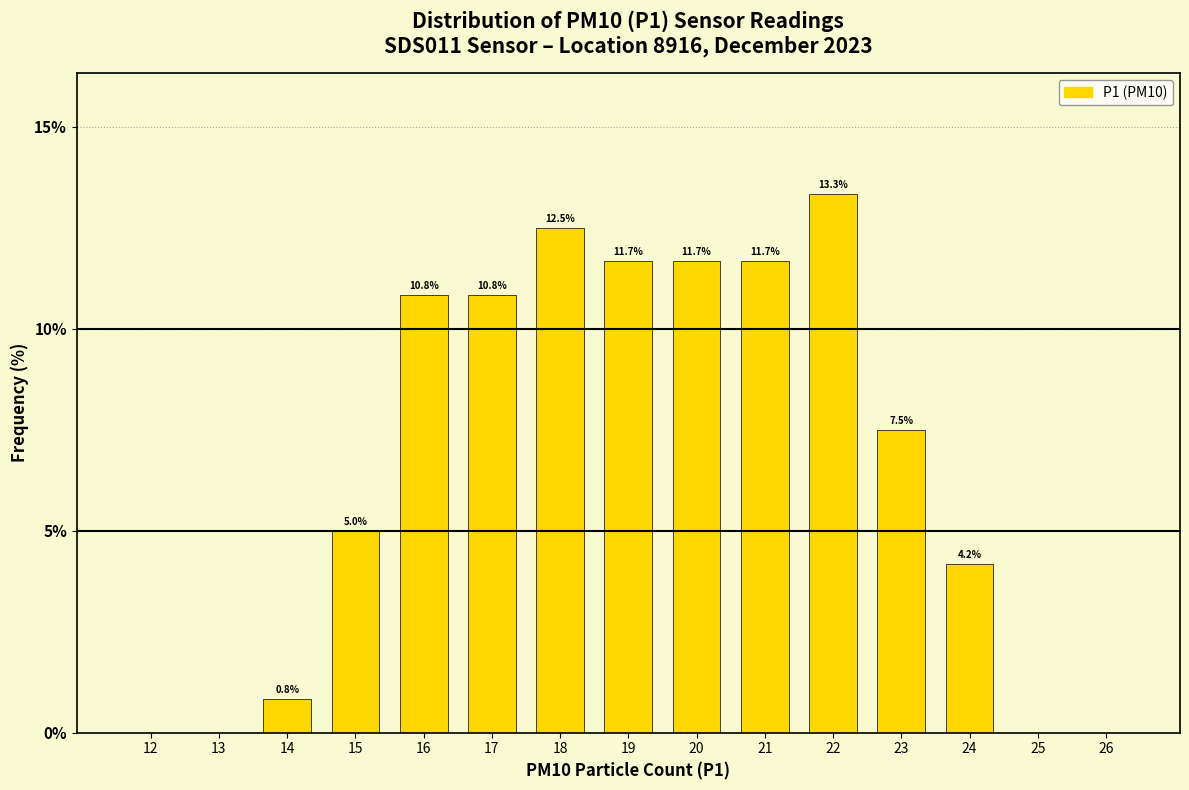

Reading left to right, transcribe all the data shown in this chart.

12=0.0	13=0.0	14=0.8	15=5.0	16=10.8	17=10.8	18=12.5	19=11.7	20=11.7	21=11.7	22=13.3	23=7.5	24=4.2	25=0.0	26=0.0